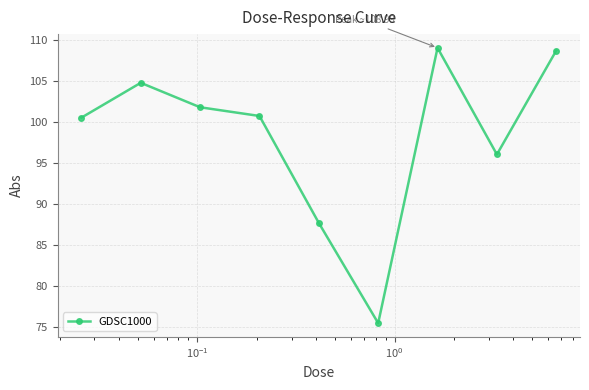

What is the sum of all values?

884.5